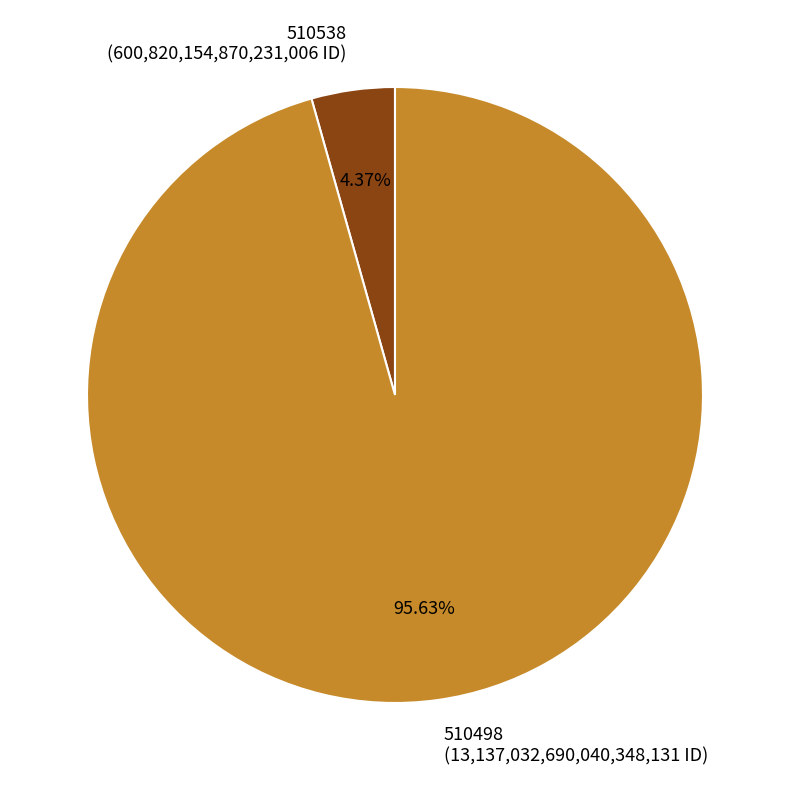

To the nearest percent, what is the average slice percentage?

50%